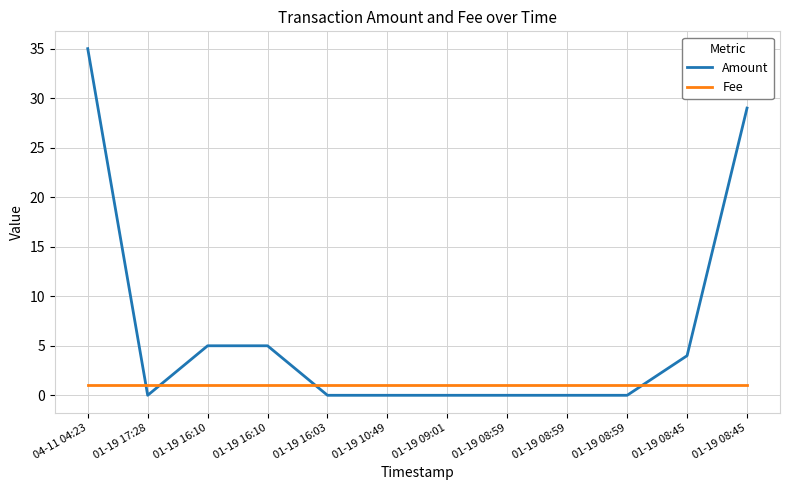

Reading right to left, what are all the values shown in this chart?

Amount: 29	4	0	0	0	0	0	0	5	5	0	35
Fee: 1	1	1	1	1	1	1	1	1	1	1	1